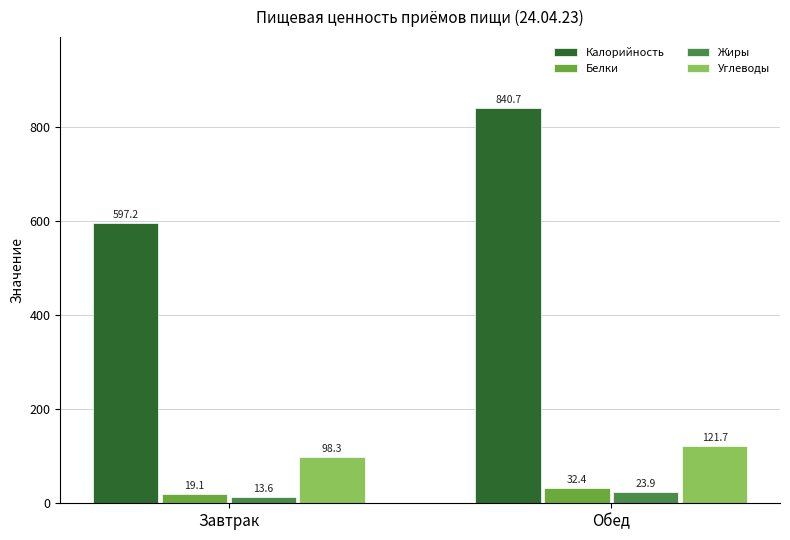

What is the sum of all Белки values?

51.5